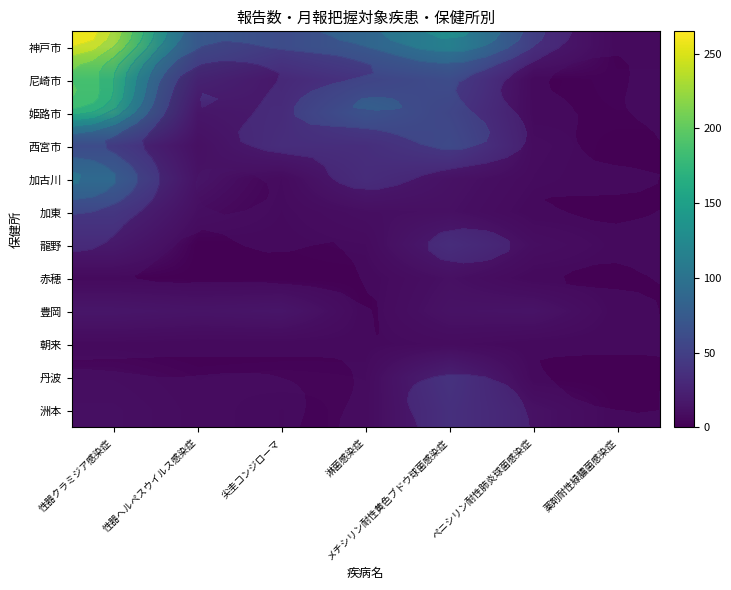

Is it true that 洲本 equals 0 at 薬剤耐性緑膿菌感染症?

True